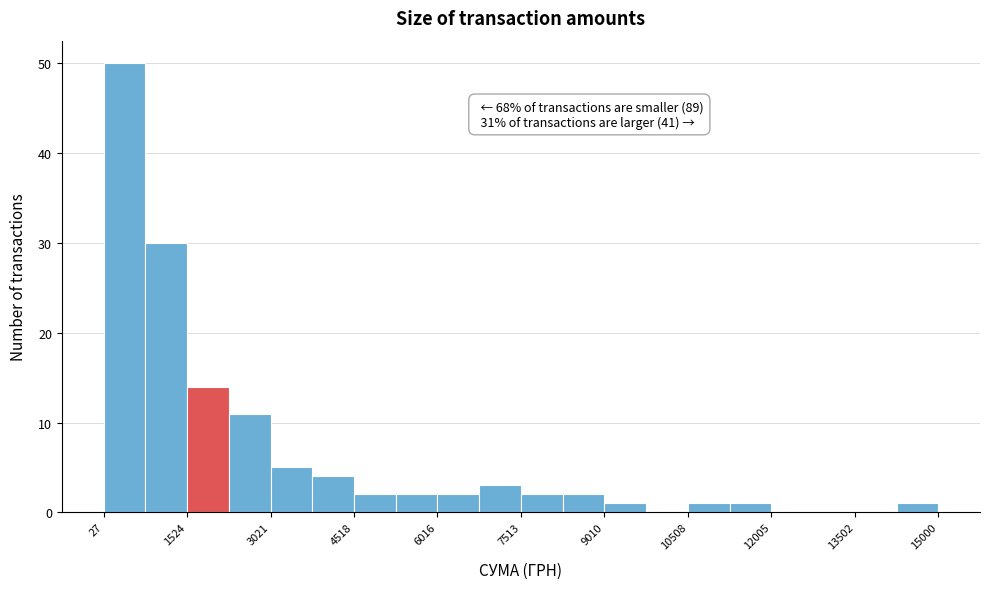

Around what value on the x-axis is the tallest bar? Give the approximate position of its centre, as read against the axis.

400